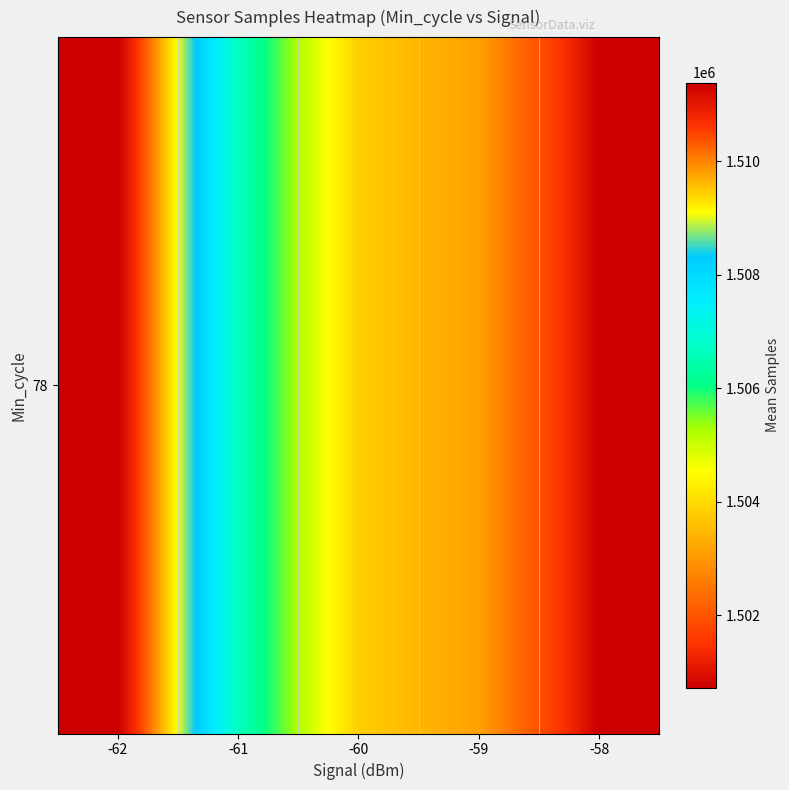

At which category does the chart reach its peak across all series?

-62